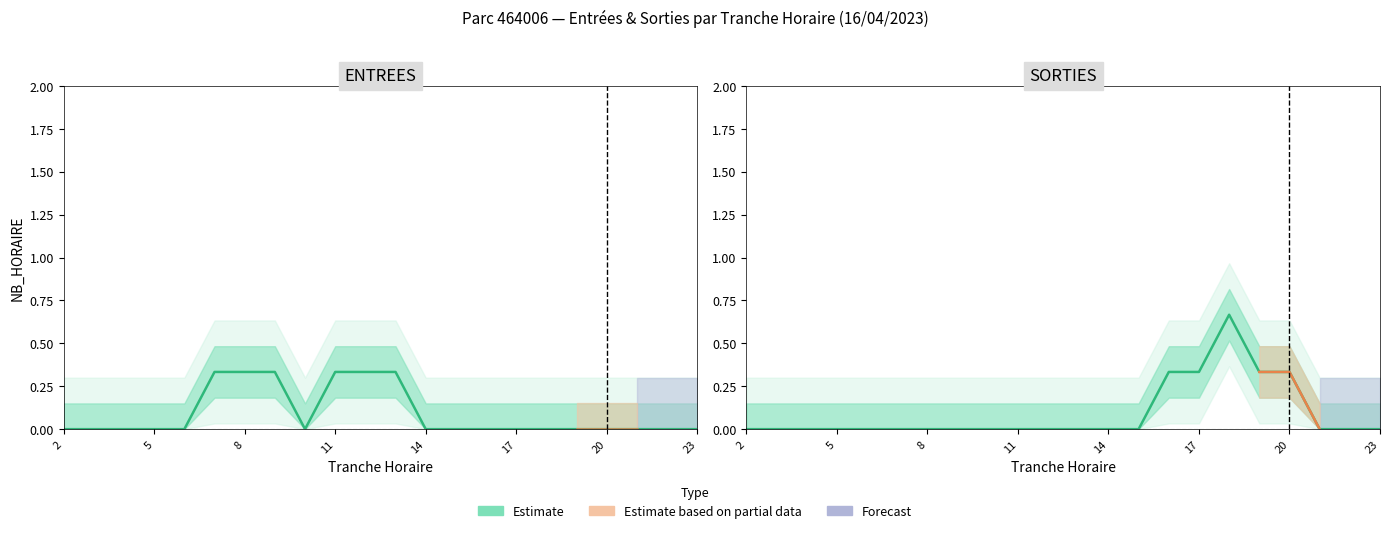

True or false: ENTREES and SORTIES intersect in this chart.

False